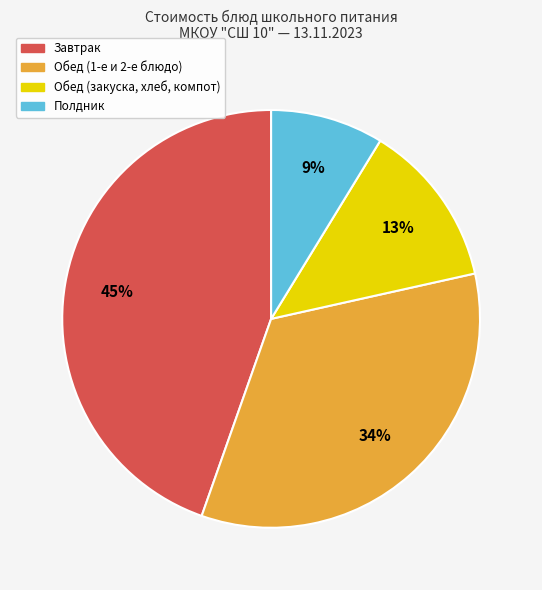

Is there any slice that represents more than half of the pie?

No